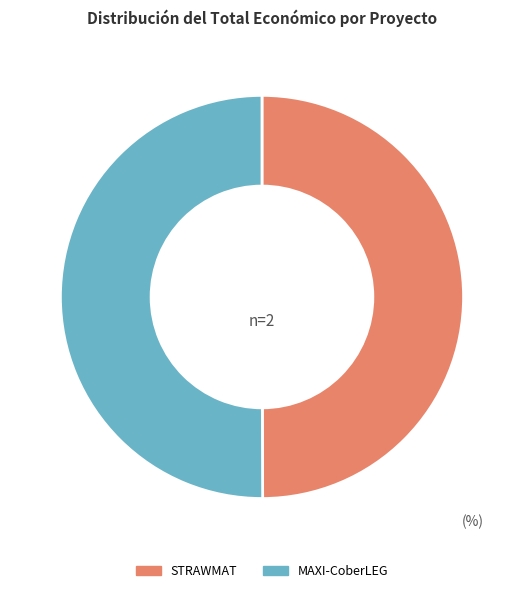

The MAXI-CoberLEG slice represents 50% of the pie. True or false?

True